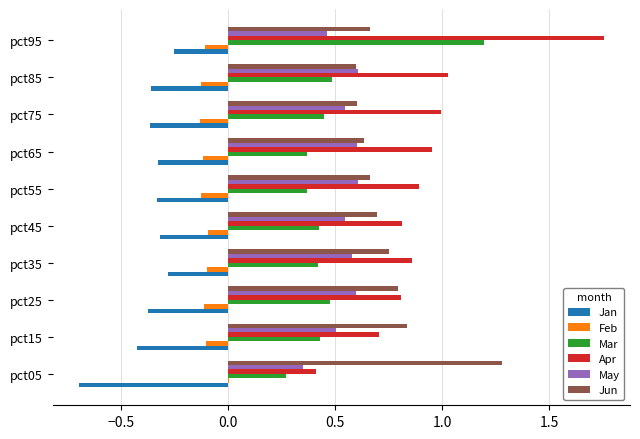

Count the May values in the range 0 to 1.

10